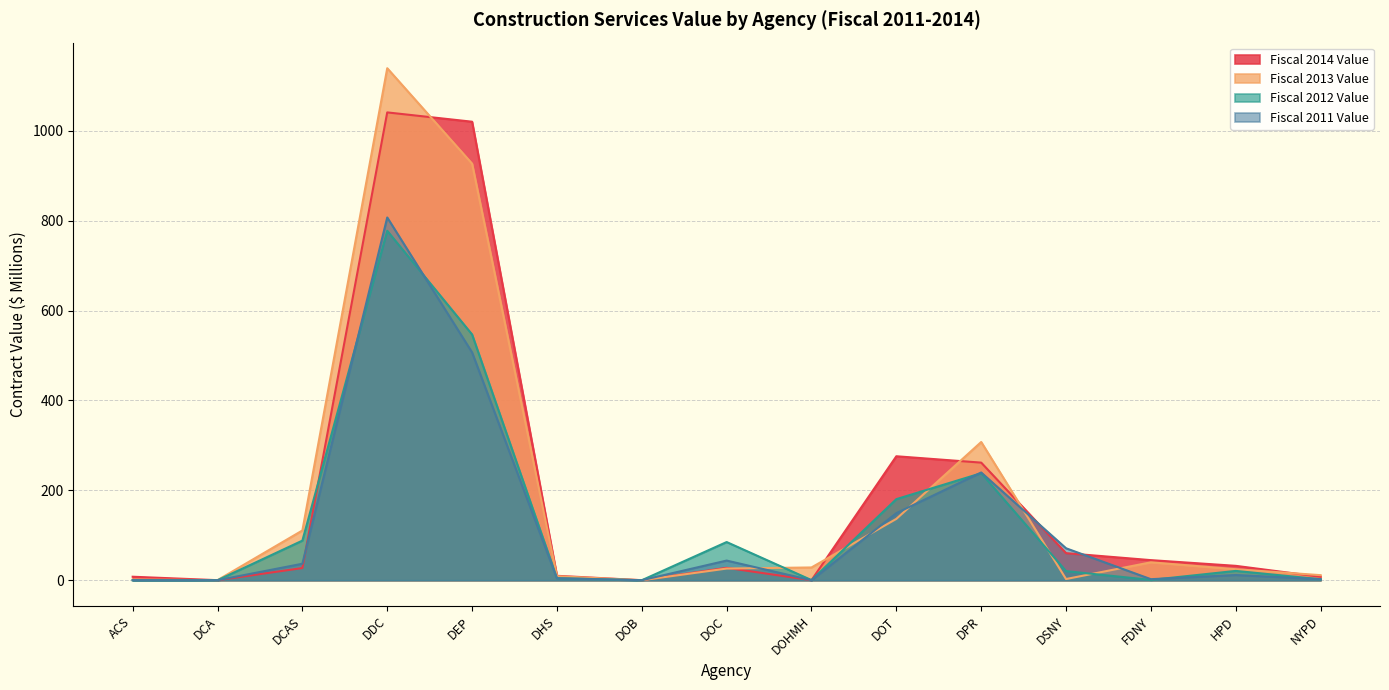

What is the difference between the maximum and minimum values in the Fiscal 2012 Value series?

777.4